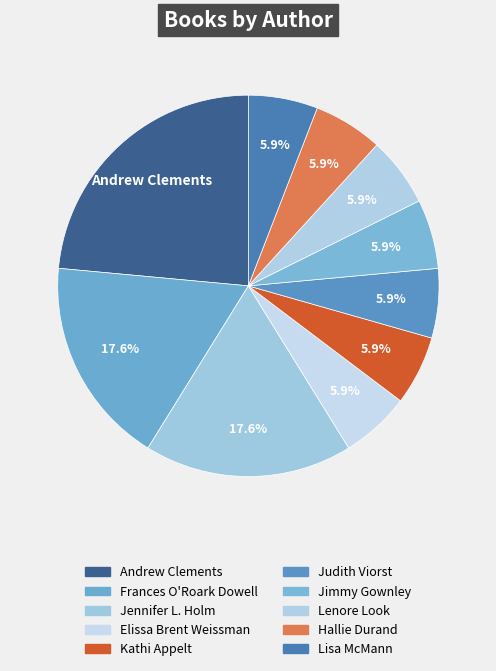

Is it true that Hallie Durand is 1% of the pie?

False